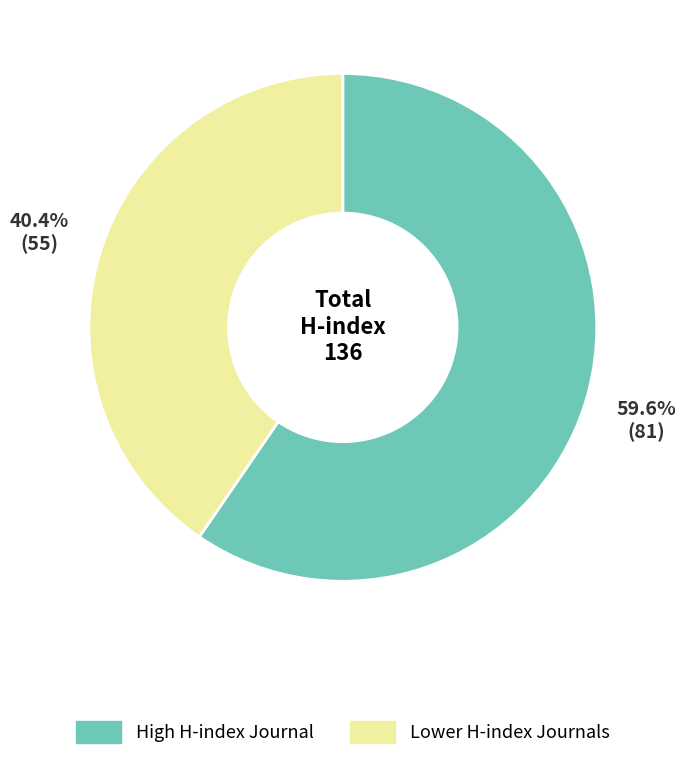

Is there a majority slice in this chart?

Yes